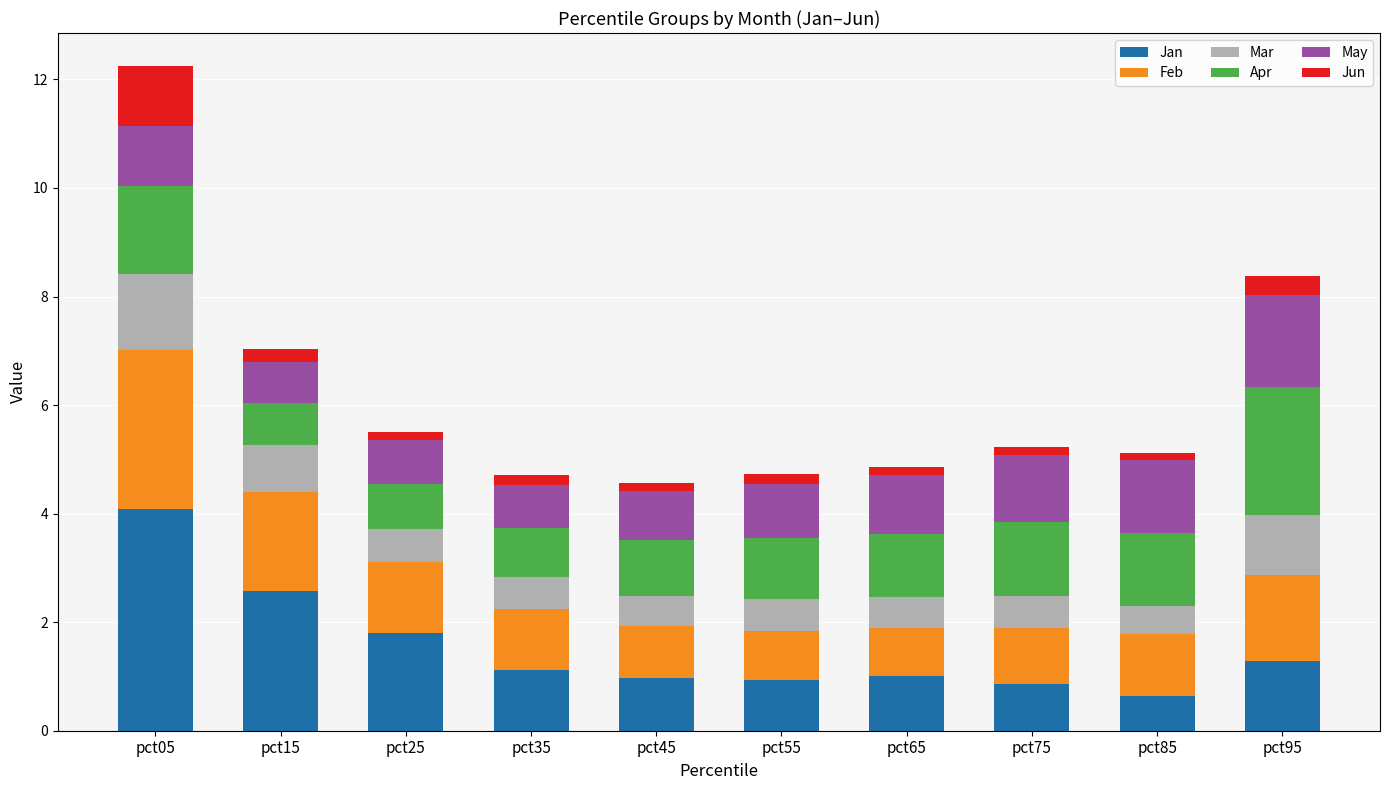

What is the minimum value for Jan?

0.6